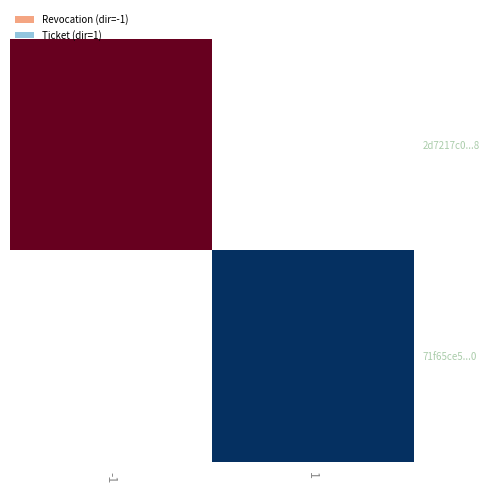

Rank the series by their maximum value, from lowest to highest.

2d7217c0...8, 71f65ce5...0